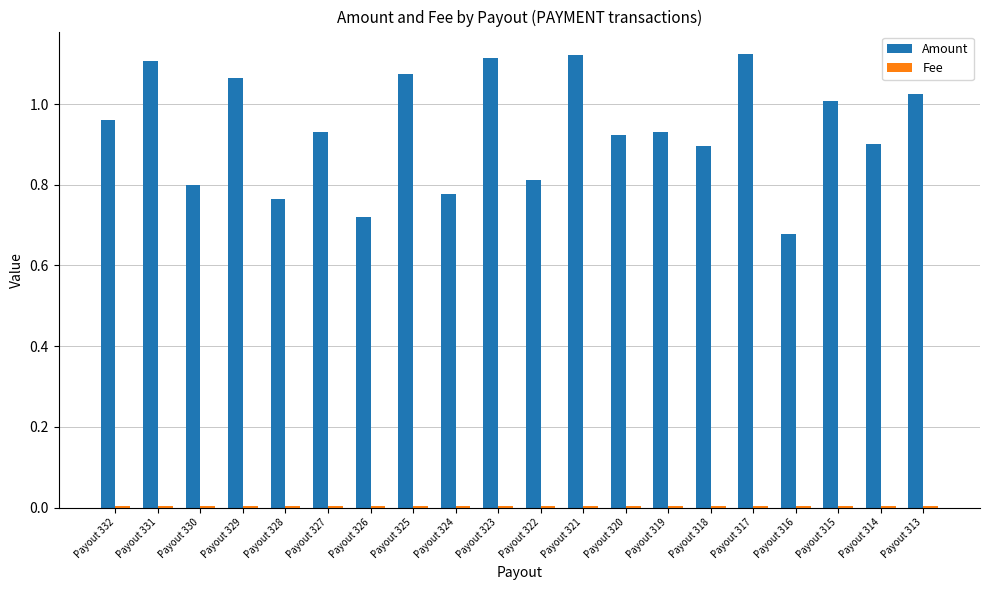

Is it true that Amount equals 0.3 at Payout 318?

False